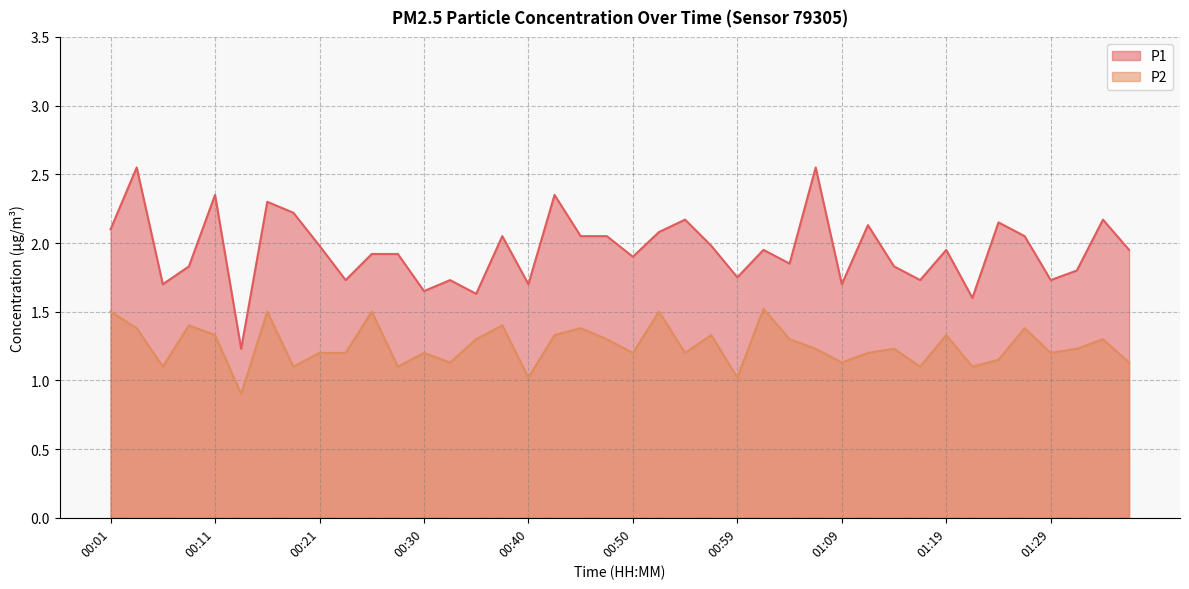

At which category is the sum across all series the highest?

00:04